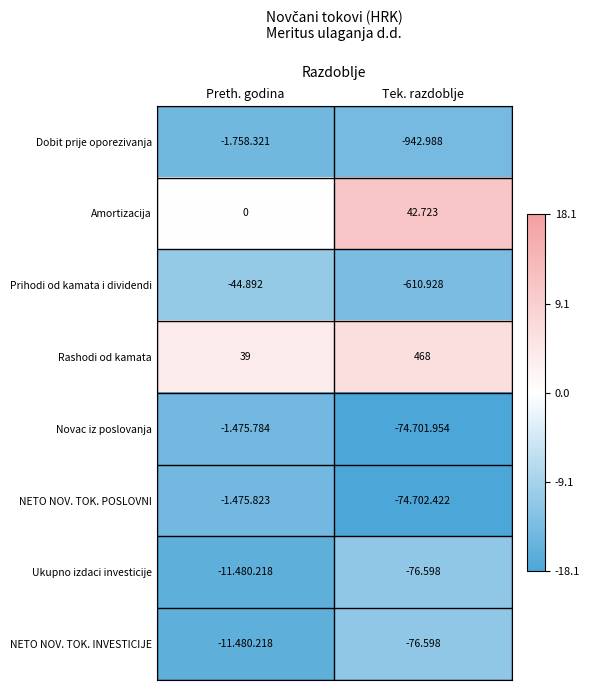

List the labels in order of Amortizacija value, largest first.

Tek. razdoblje, Preth. godina